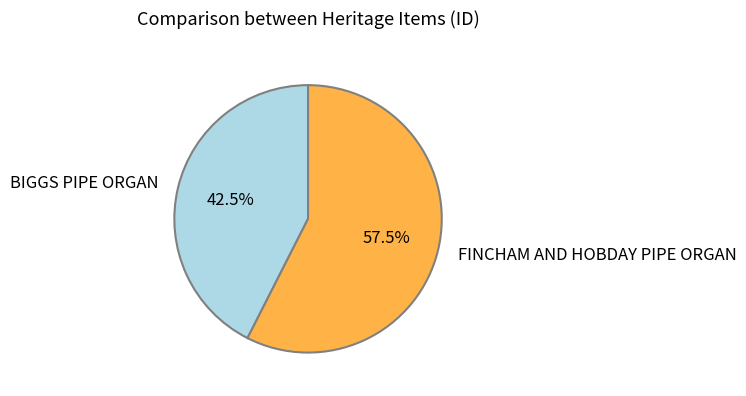

What percentage do FINCHAM AND HOBDAY PIPE ORGAN and BIGGS PIPE ORGAN together represent?

100.0%